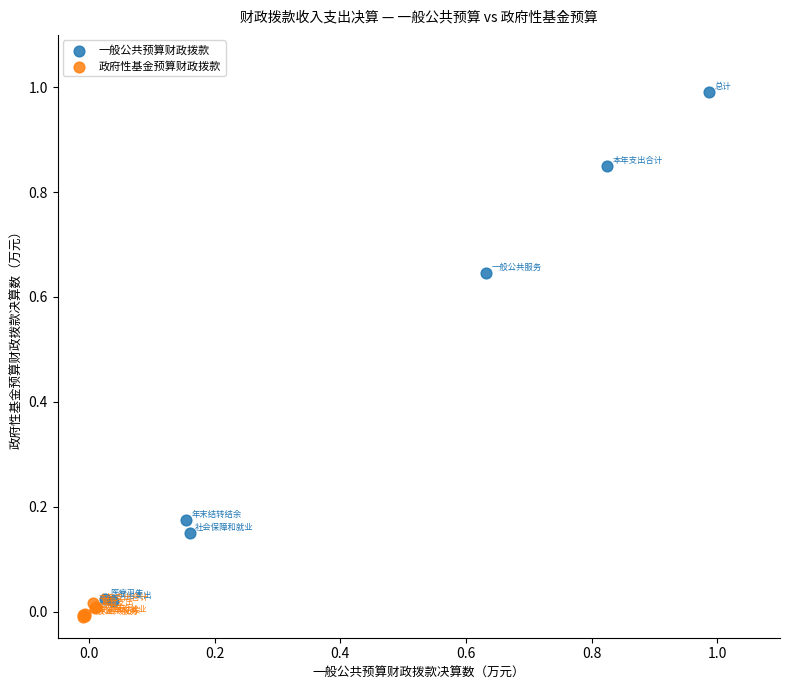

Which series reaches the maximum Y coordinate?

一般公共预算财政拨款